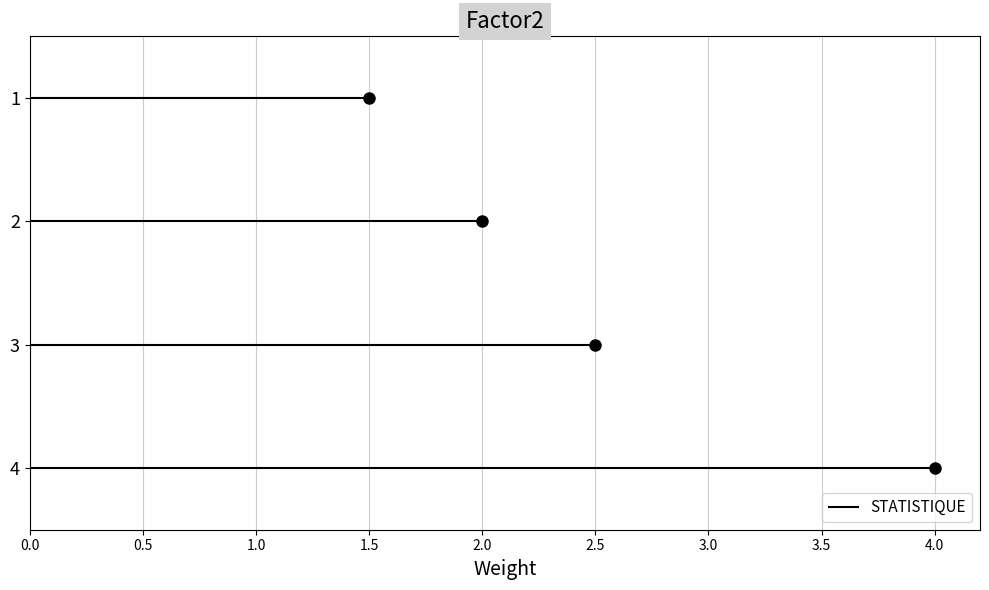

At which label does the data first exceed 3?

4